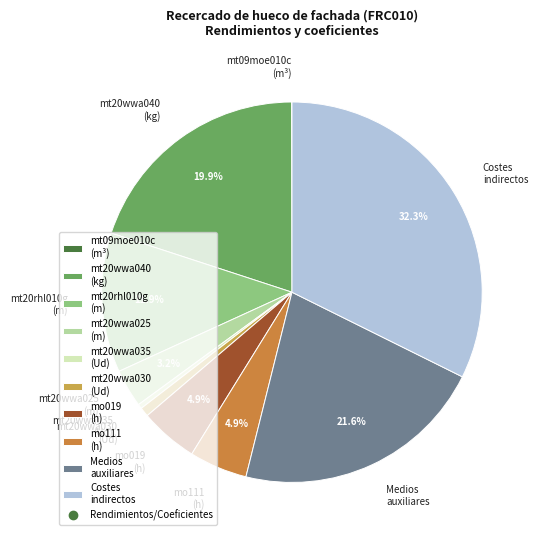

Between mo111 (h) and Costes indirectos, which is larger?

Costes indirectos